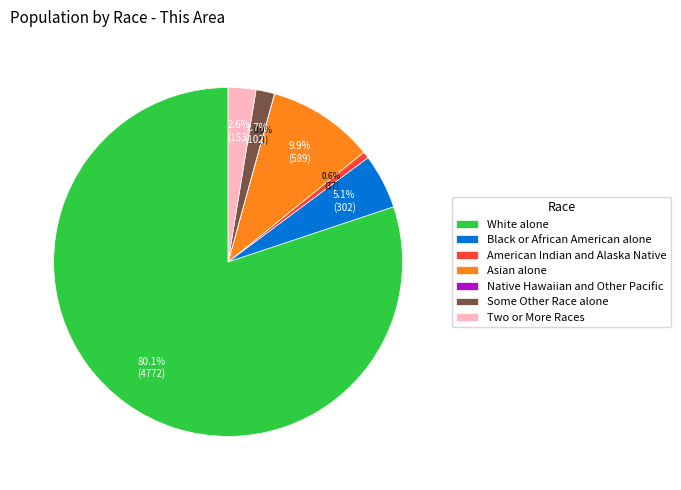

What is the majority slice?

White alone